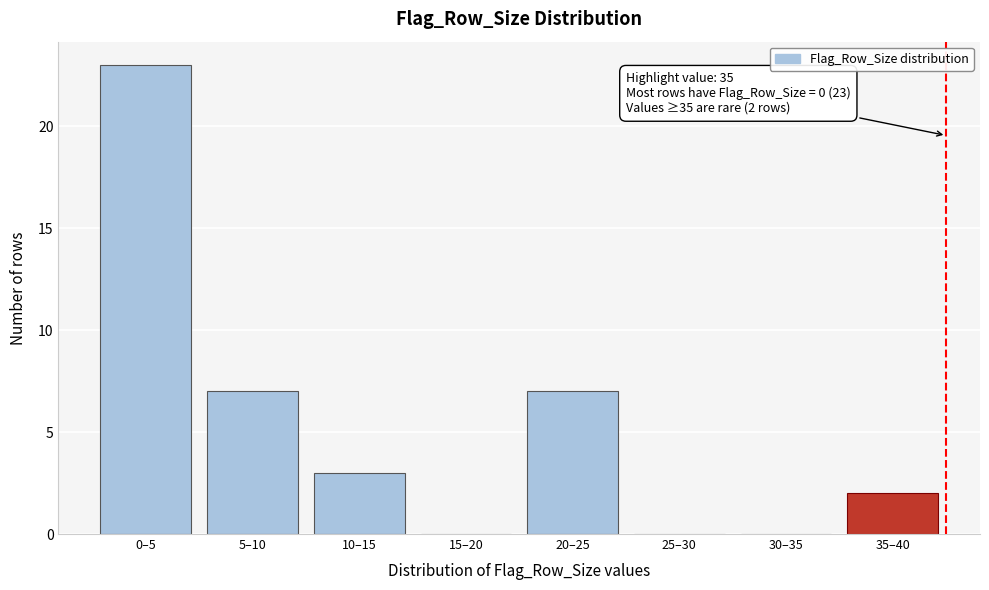

Reading right to left, what are all the values shown in this chart?

35–40=2	30–35=0	25–30=0	20–25=7	15–20=0	10–15=3	5–10=7	0–5=23